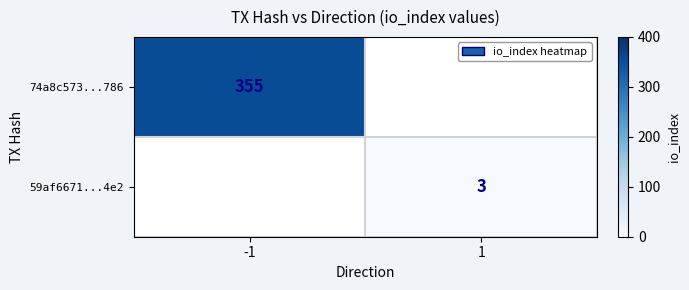

At which category does the chart reach its peak across all series?

-1